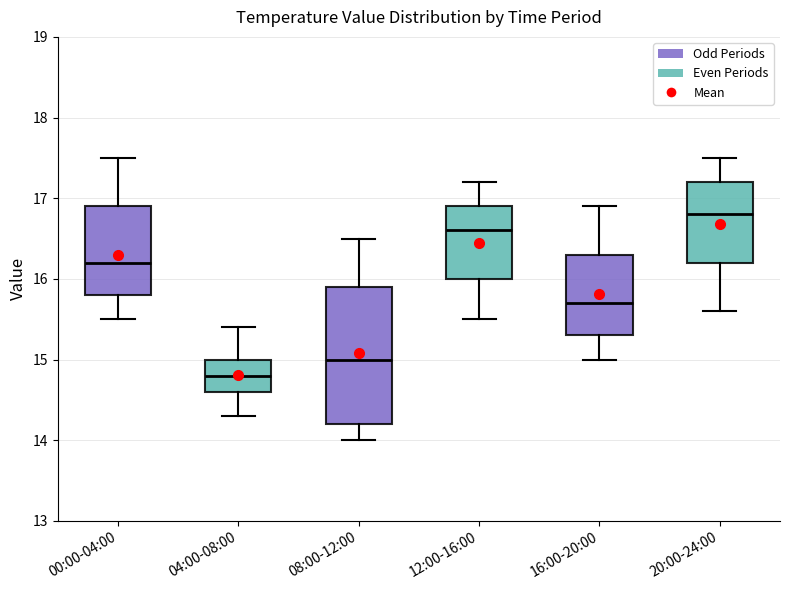

Reading left to right, transcribe this box plot: for each box, give where its median line is, the range the box spans, and where its two whiskers end, as read against the y-axis. The values are not printed on the chart, so give them approximately, as read against the axis.

00:00-04:00: median 16.2, box 15.8 to 16.9, whiskers 15.5 to 17.5
04:00-08:00: median 14.8, box 14.6 to 15.0, whiskers 14.3 to 15.4
08:00-12:00: median 15.0, box 14.2 to 15.9, whiskers 14.0 to 16.5
12:00-16:00: median 16.6, box 16.0 to 16.9, whiskers 15.5 to 17.2
16:00-20:00: median 15.7, box 15.3 to 16.3, whiskers 15.0 to 16.9
20:00-24:00: median 16.8, box 16.2 to 17.2, whiskers 15.6 to 17.5